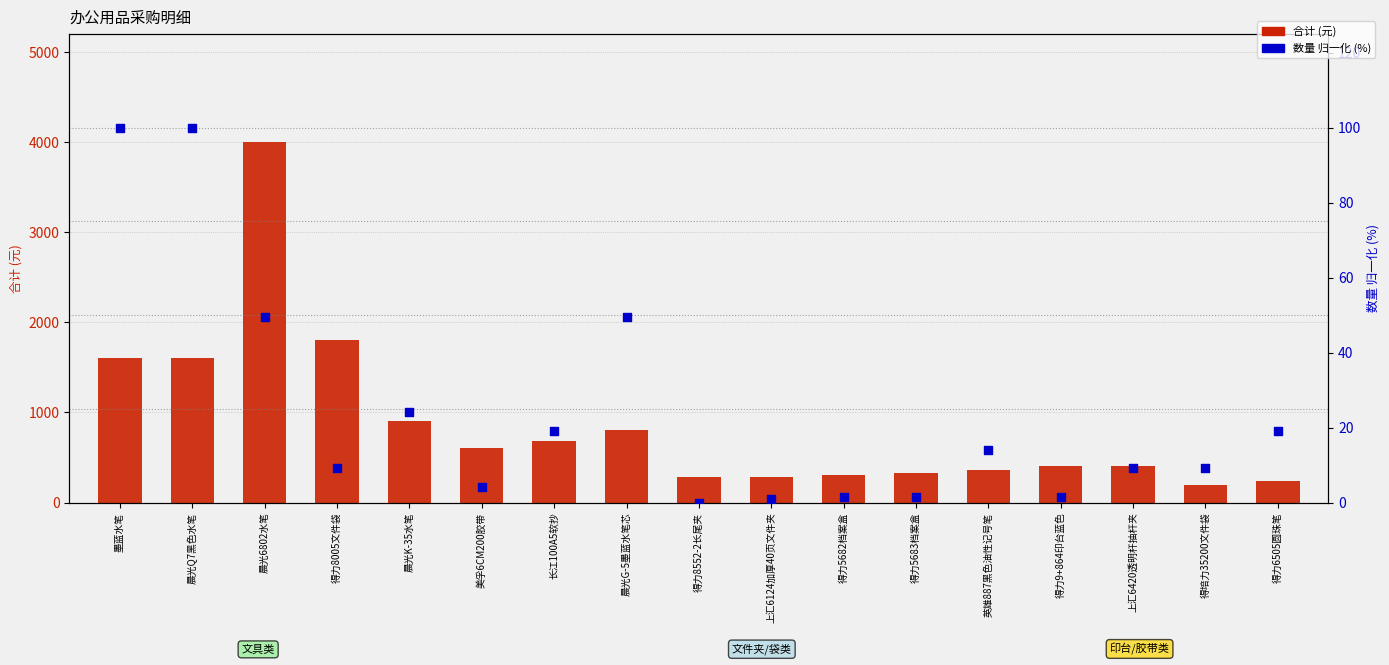

Is the value of 合计 at 得力8552-2长尾夹 greater than the value of 数量(归一化%) at 晨光Q7黑色水笔?

Yes